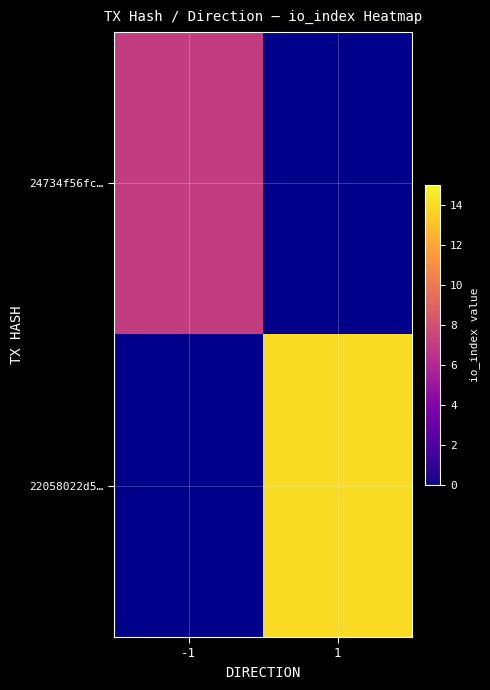

Rank the series at -1 from highest to lowest value.

24734f56fc…, 22058022d5…